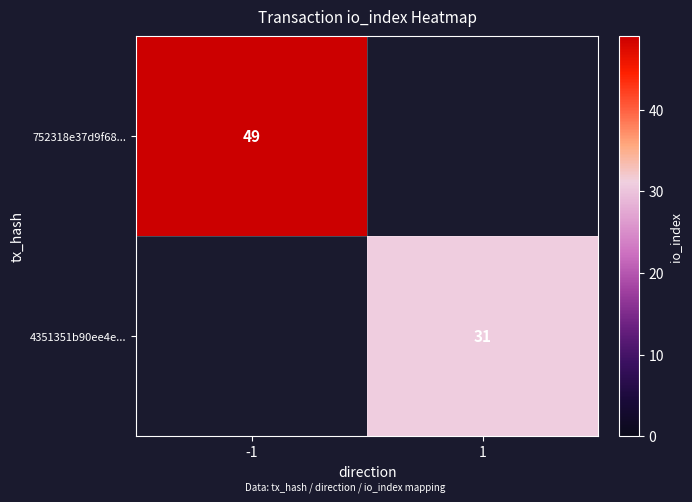

Is it true that 752318e37d9f68... equals 49 at -1?

True